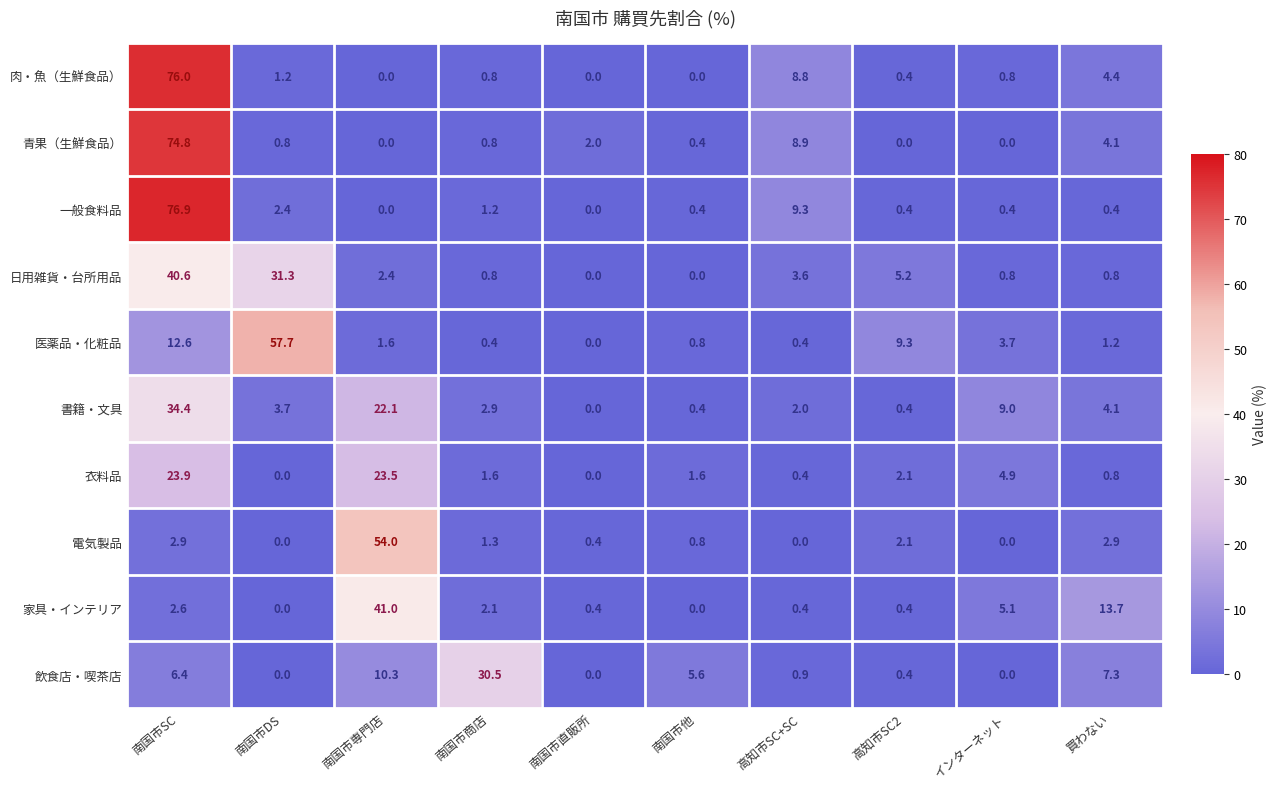

What is the total value across all series at 南国市専門店?

154.9